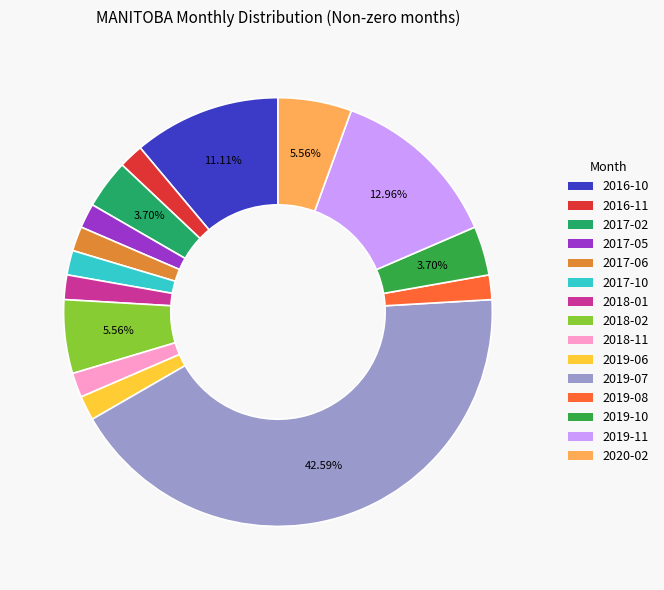

Which slice is the largest?

2019-07